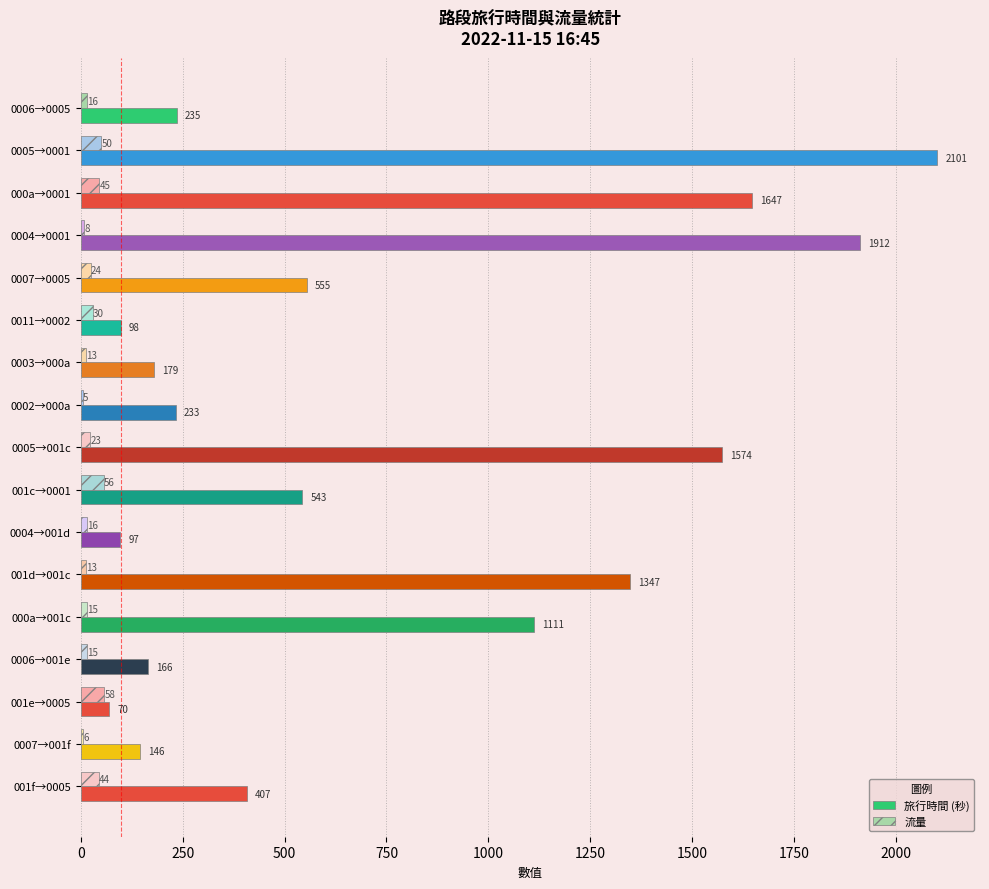

At which label is 旅行時間 (秒) closest to 1085?

000a→001c